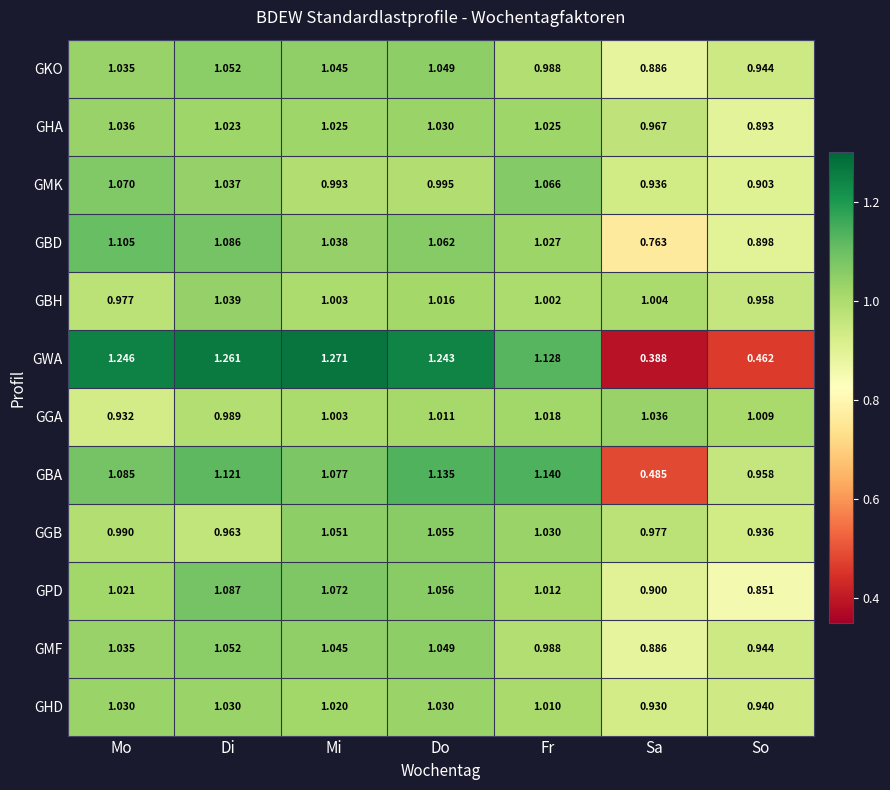

List the labels in order of GGA value, smallest first.

Mo, Di, Mi, So, Do, Fr, Sa